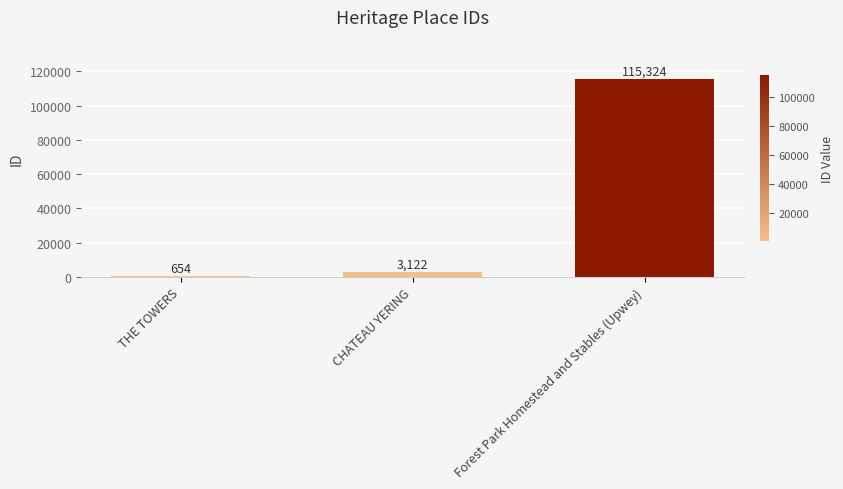

What position from the right is Forest Park Homestead and Stables (Upwey)?

1